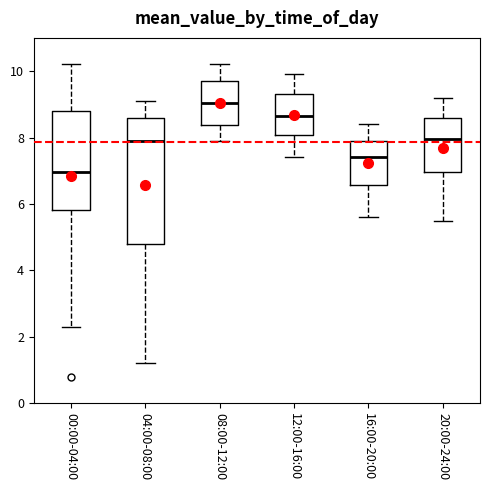

Where does the lower whisker of the box for 16:00-20:00 end on the y-axis? The values are not printed on the chart, so give them approximately, as read against the axis.

5.6